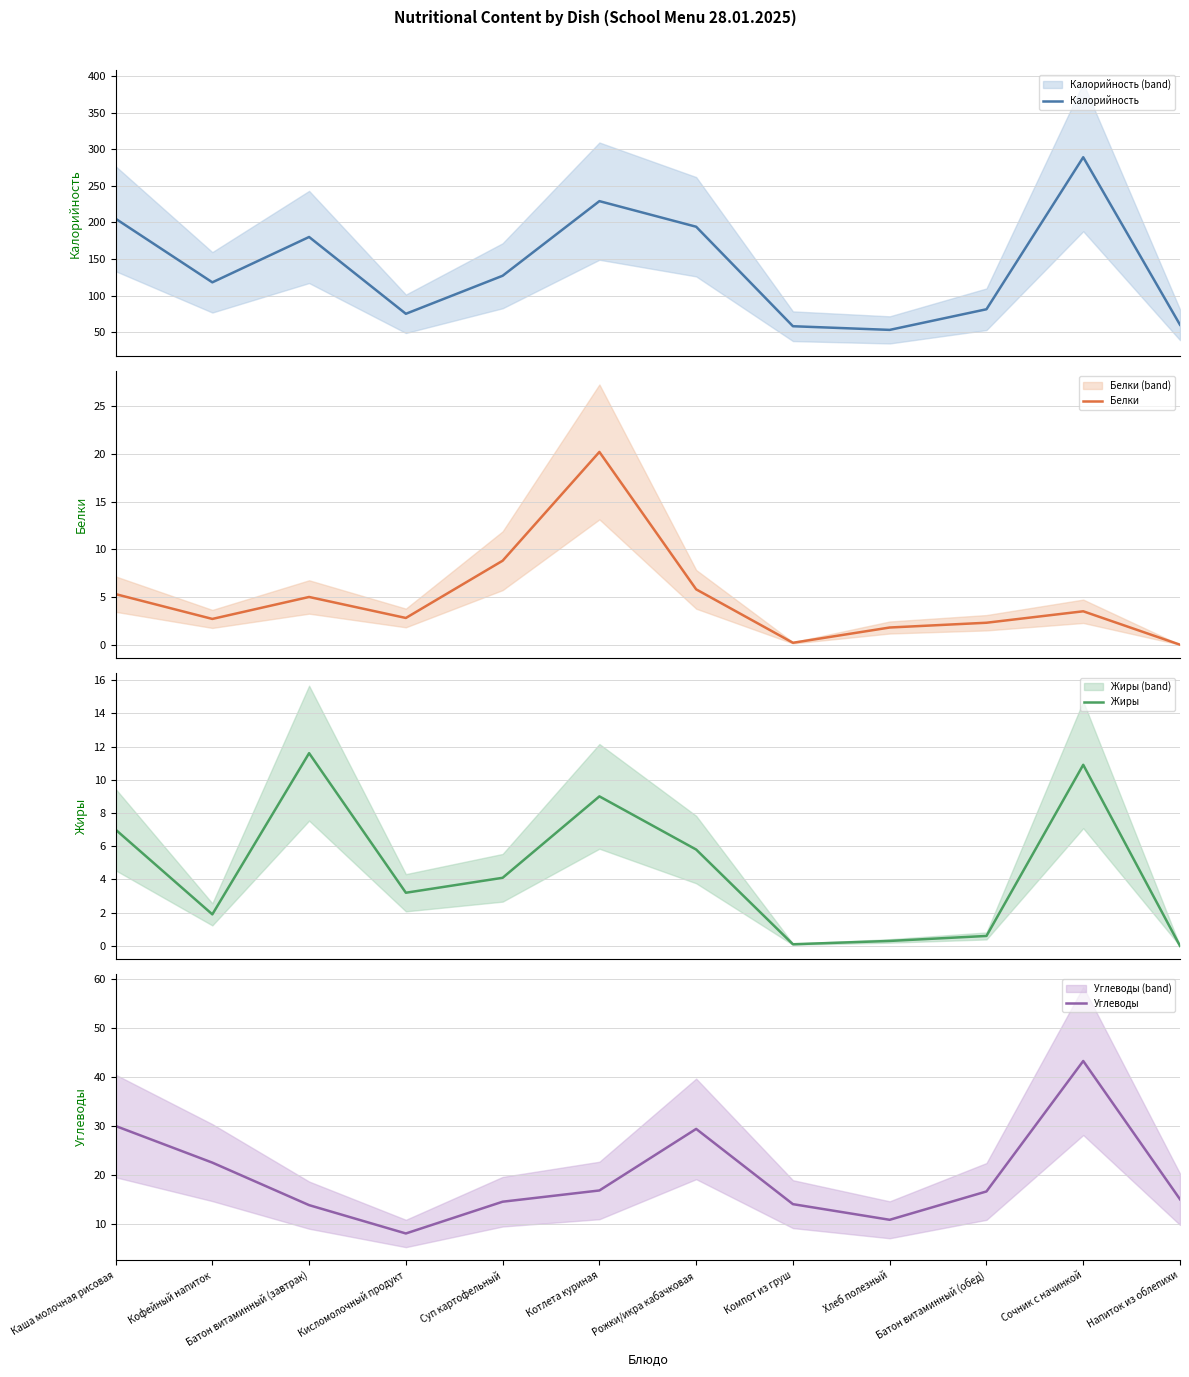

What is the label of the 12th point from the right?

Каша молочная рисовая